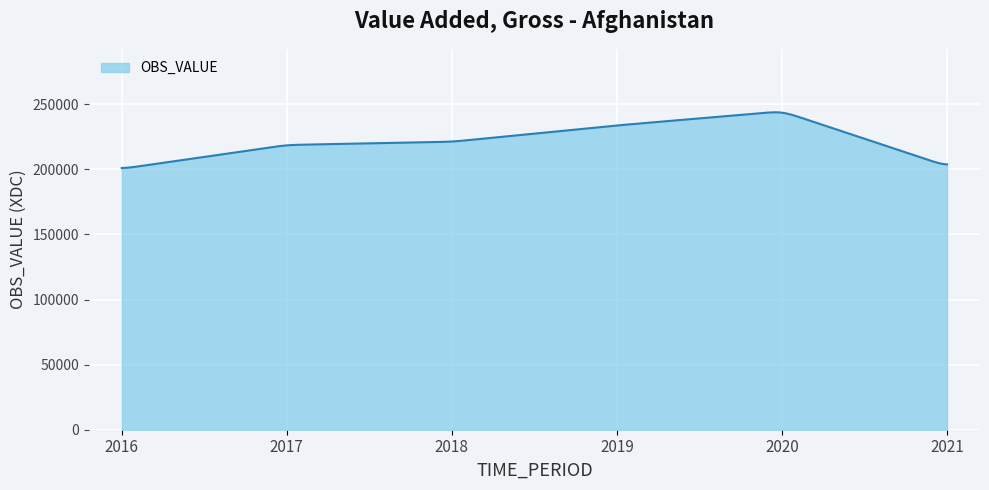

What is the smallest value displayed?

201050.5